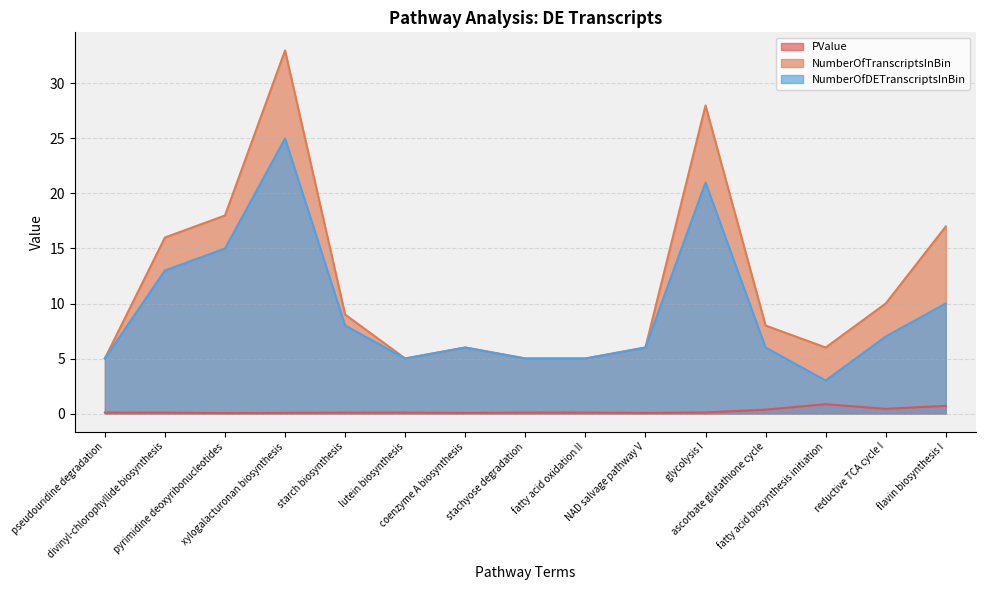

Read the NumberOfDETranscriptsInBin value at lutein biosynthesis.

5.0